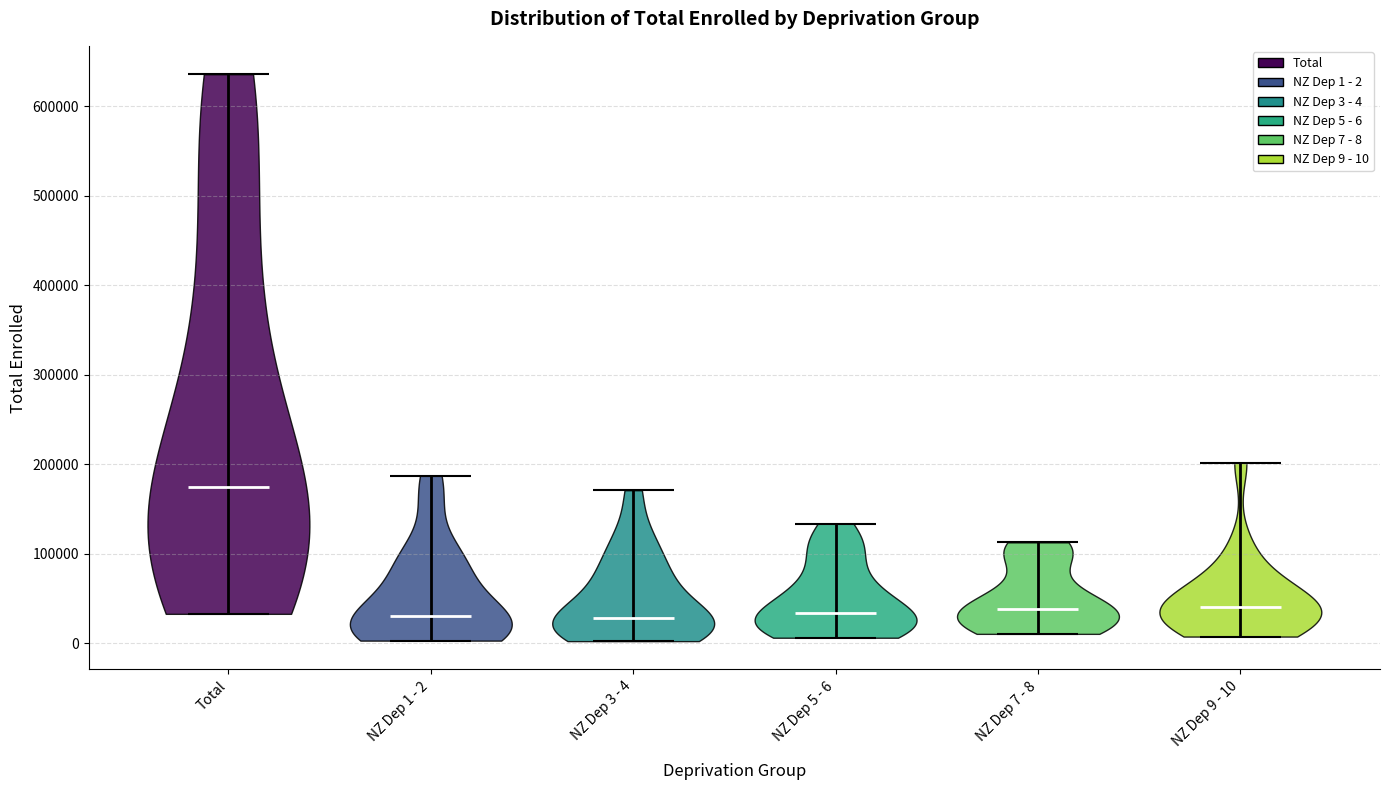

Reading left to right, read every violin against the y-axis: where its median line is, and the lowest and highest points it reaches. The values are not printed on the chart, so give them approximately, as read against the axis.

Total: median line 170000, lowest point 30000, highest point 640000
NZ Dep 1 - 2: median line 30000, lowest point 0, highest point 190000
NZ Dep 3 - 4: median line 30000, lowest point 0, highest point 170000
NZ Dep 5 - 6: median line 30000, lowest point 10000, highest point 130000
NZ Dep 7 - 8: median line 40000, lowest point 10000, highest point 110000
NZ Dep 9 - 10: median line 40000, lowest point 10000, highest point 200000